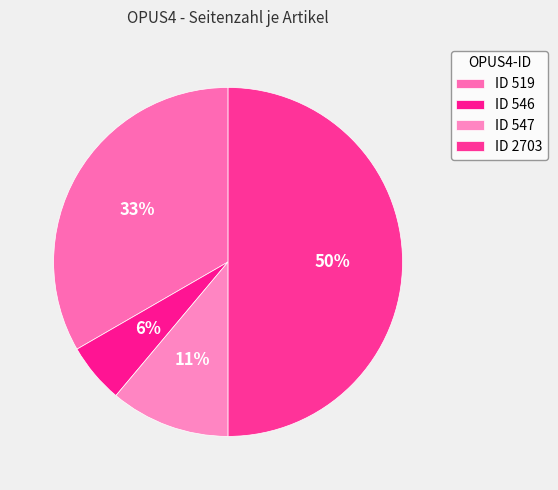

How many segments does this pie chart have?

4